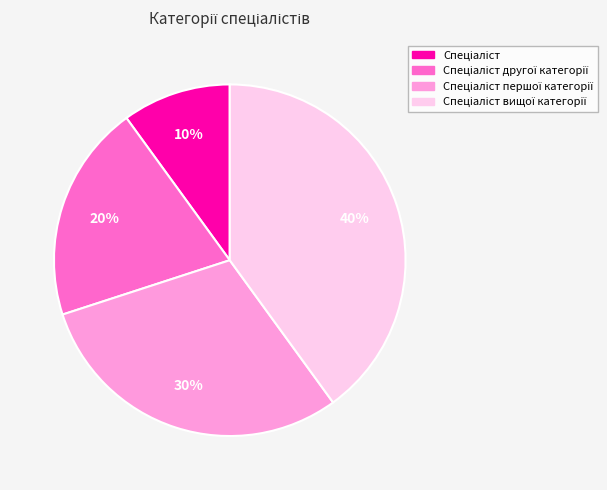

Is there any slice that represents more than half of the pie?

No